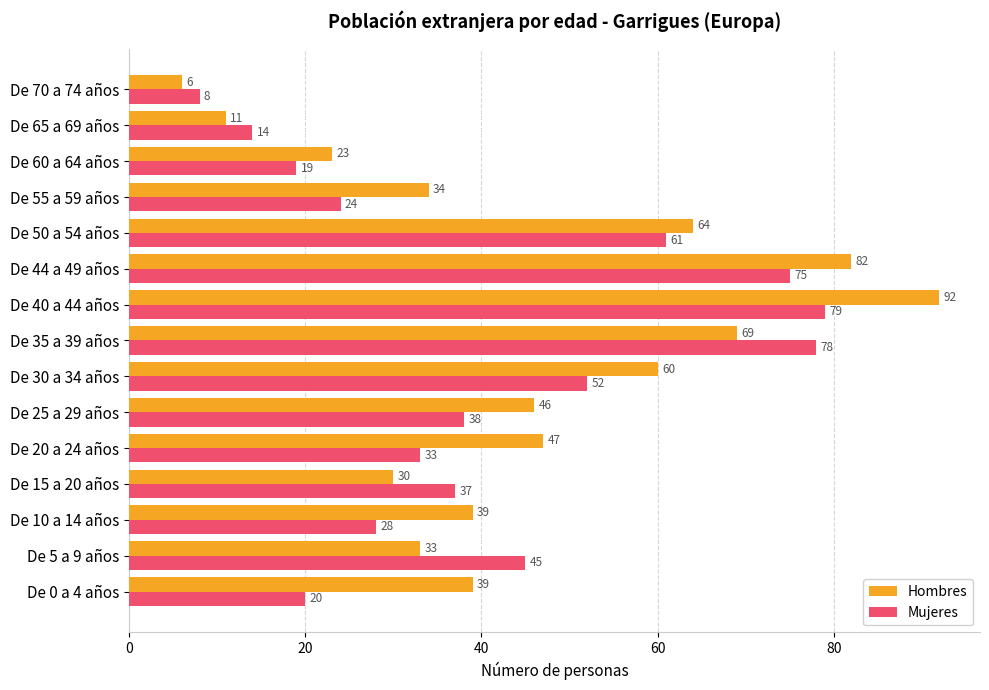

What is the sum of the Mujeres values at De 55 a 59 años and De 5 a 9 años?

69